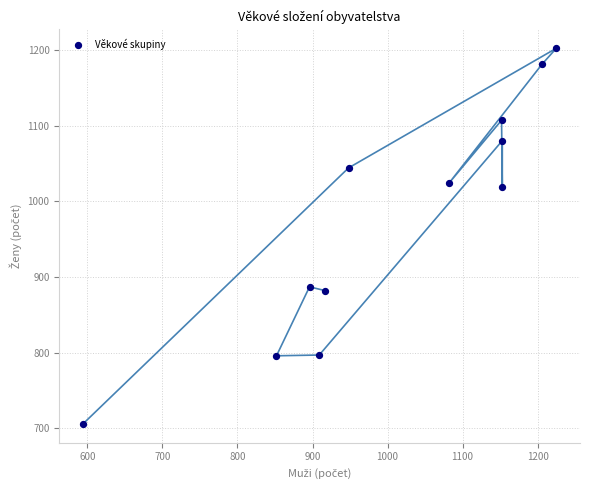

What is the average Y value?

977